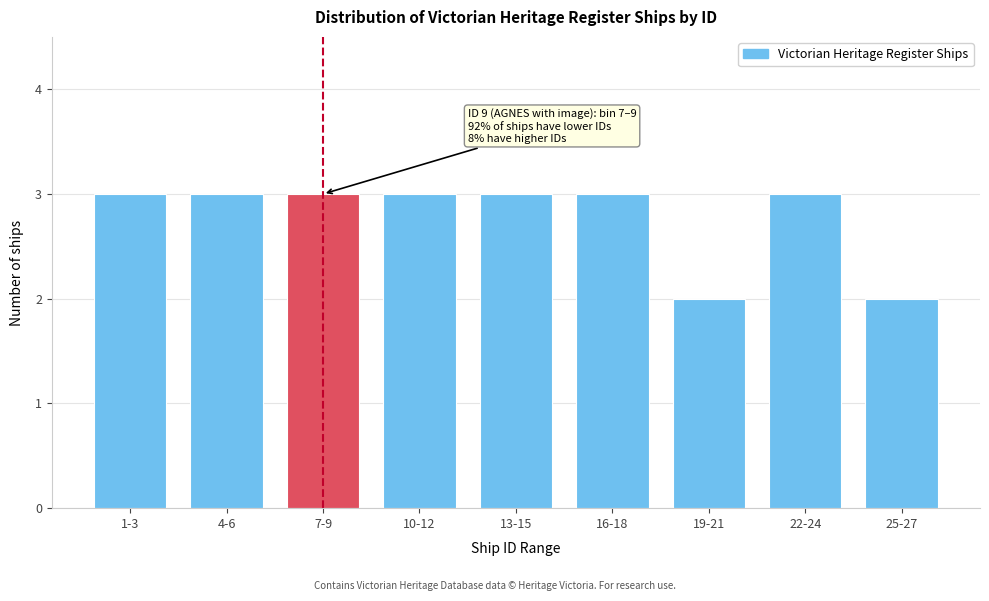

Reading right to left, list all the values displayed in this chart.

2	3	2	3	3	3	3	3	3